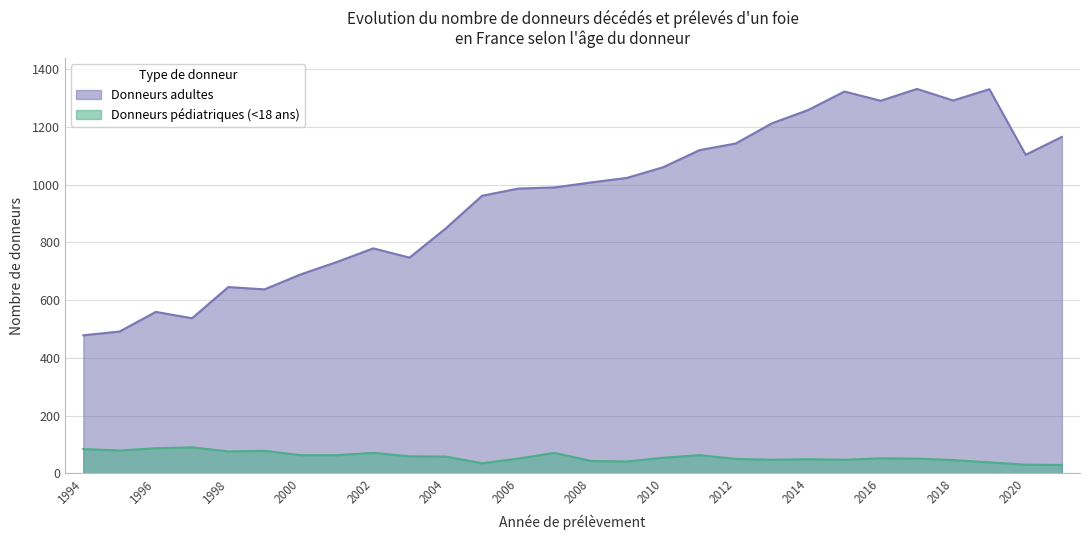

Does the chart display data point markers on the line(s)?

No